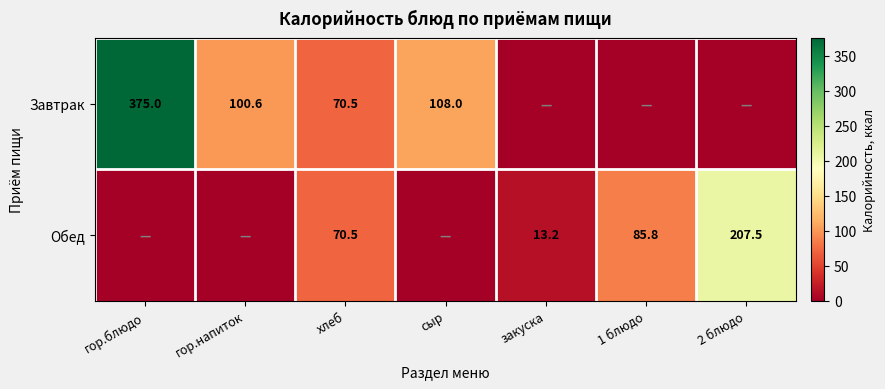

What is the difference between the Завтрак values at гор.блюдо and сыр?

267.0